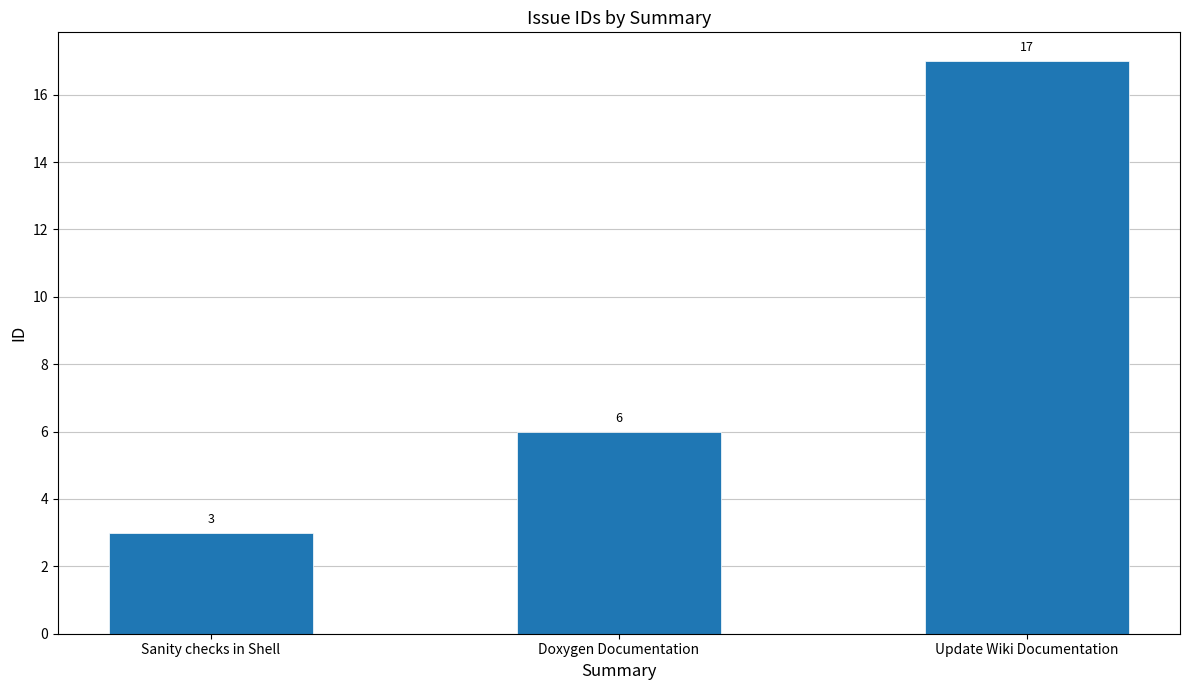

Reading right to left, transcribe all the data shown in this chart.

17	6	3